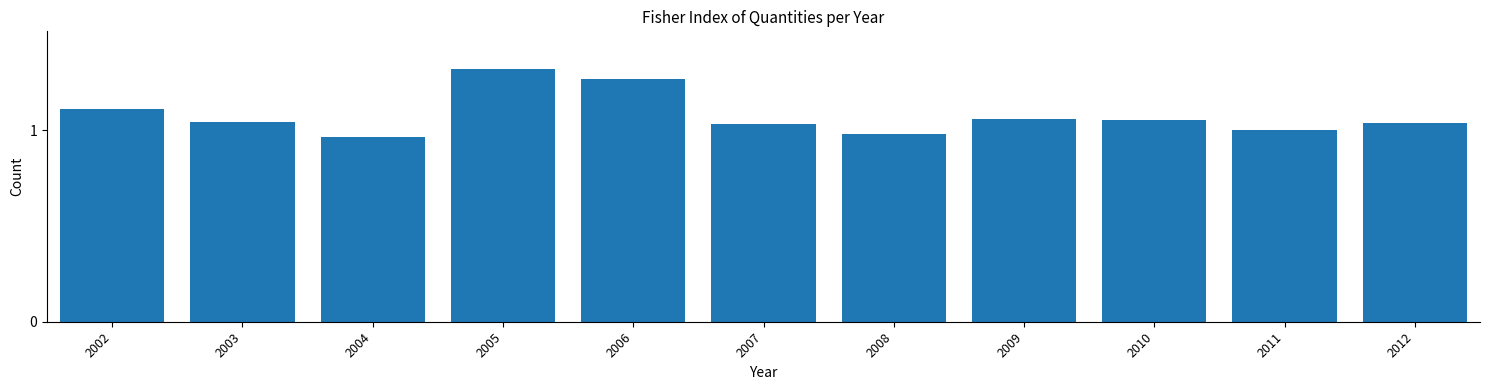

Approximately how many times larger is the value at 2004 compared to 2009?

0.9